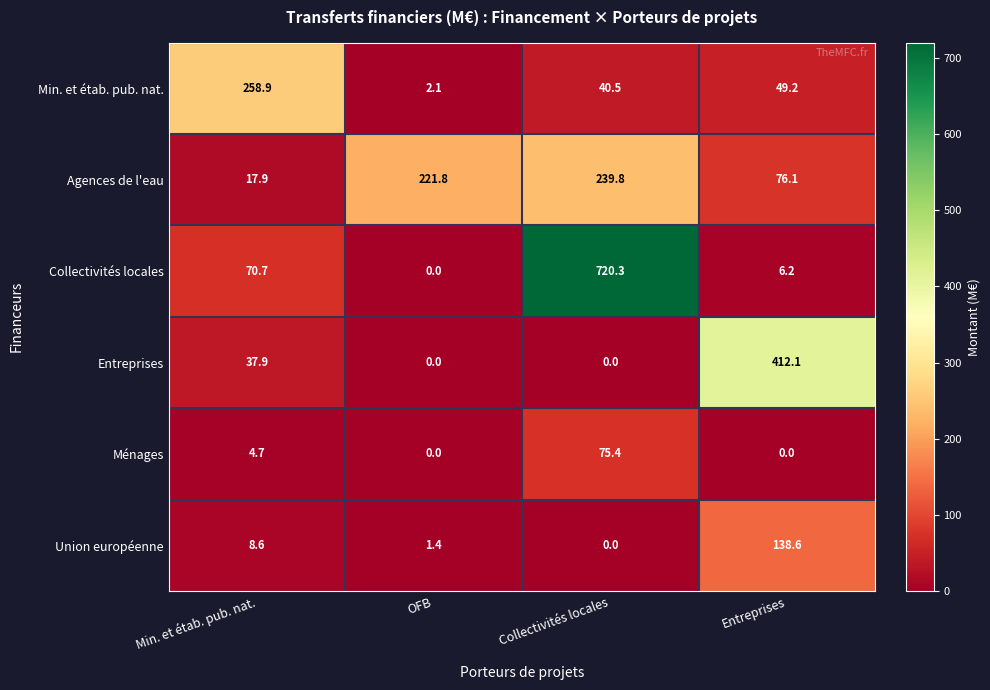

The Min. et étab. pub. nat. series shows 14.5 at Collectivités locales. True or false?

False